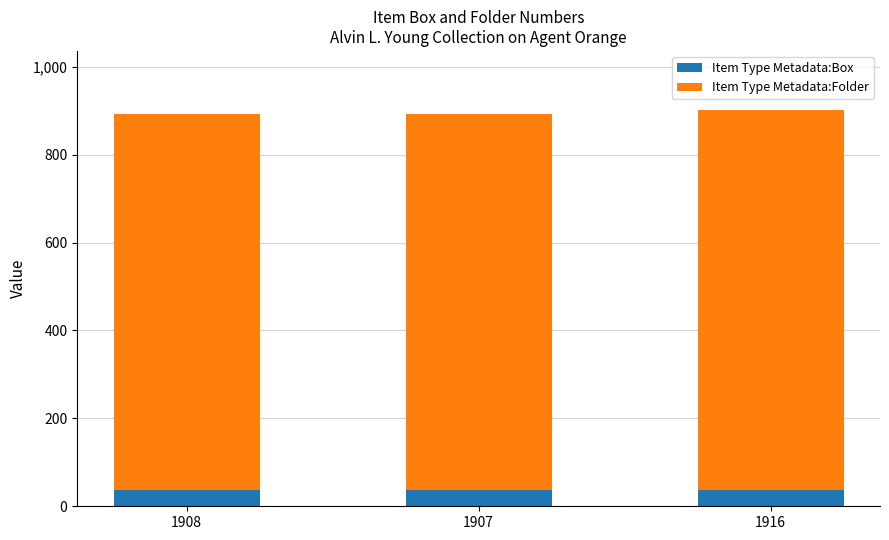

What is the total value across all series at 1908?

893